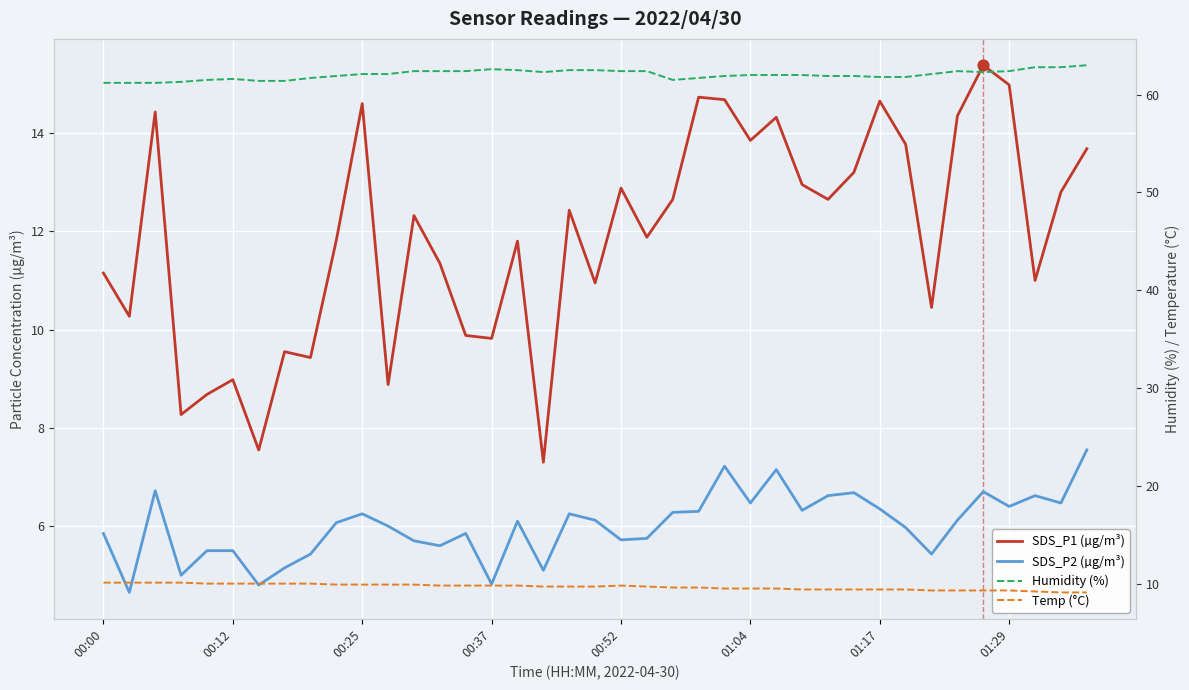

Which series has the widest spread of Y values?

SDS_P1 (µg/m³)